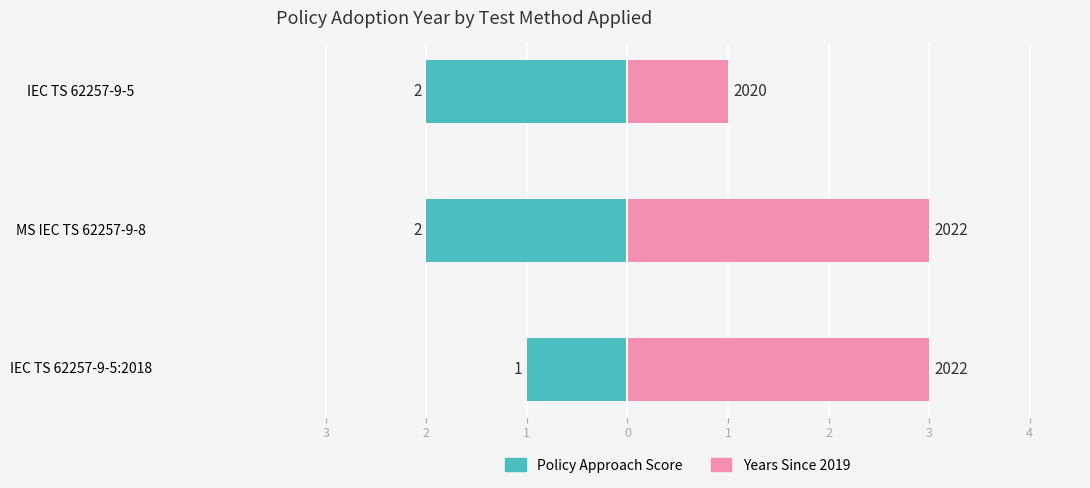

What is the value of the Years Since 2019 bar at the 3rd from the left?

1